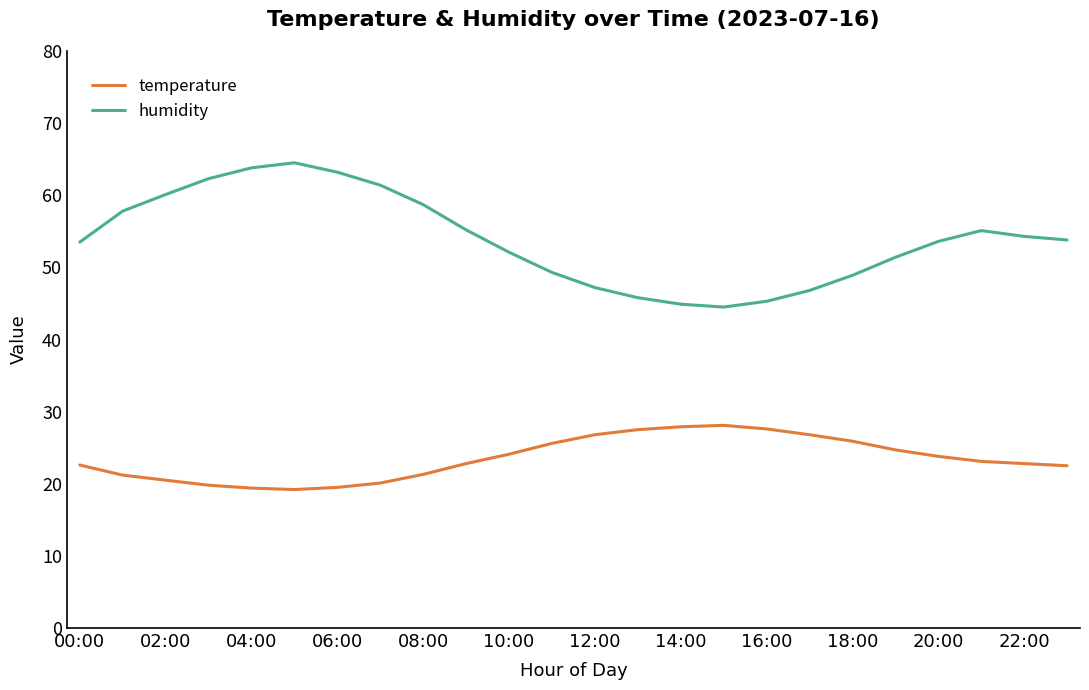

Which series has the largest range (max minus min)?

humidity